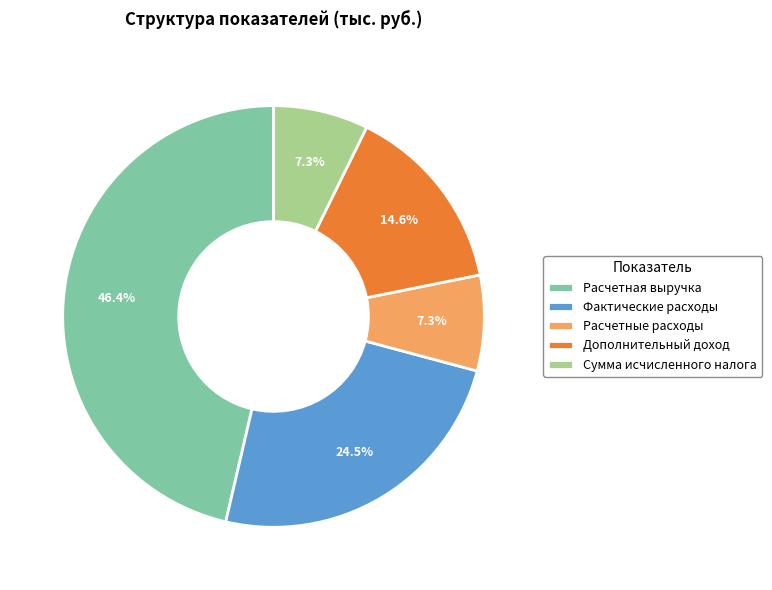

Which has a higher value, Расчетная выручка or Сумма исчисленного налога?

Расчетная выручка